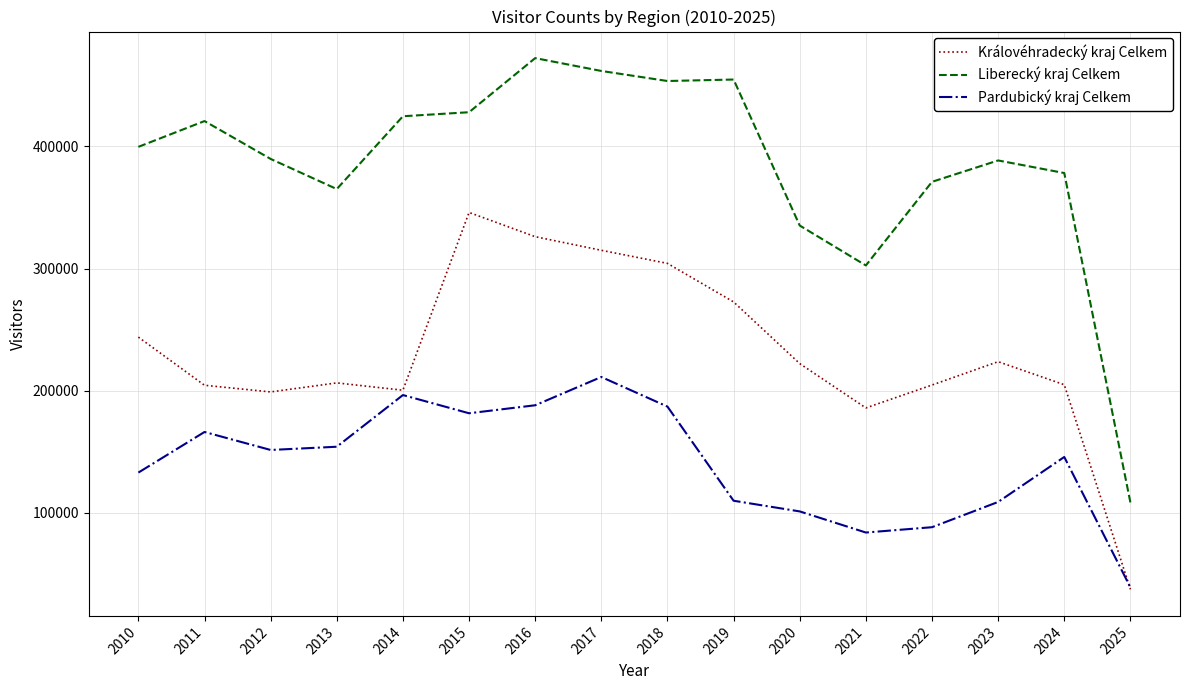

Where is the first local maximum for Královéhradecký kraj Celkem?

2013